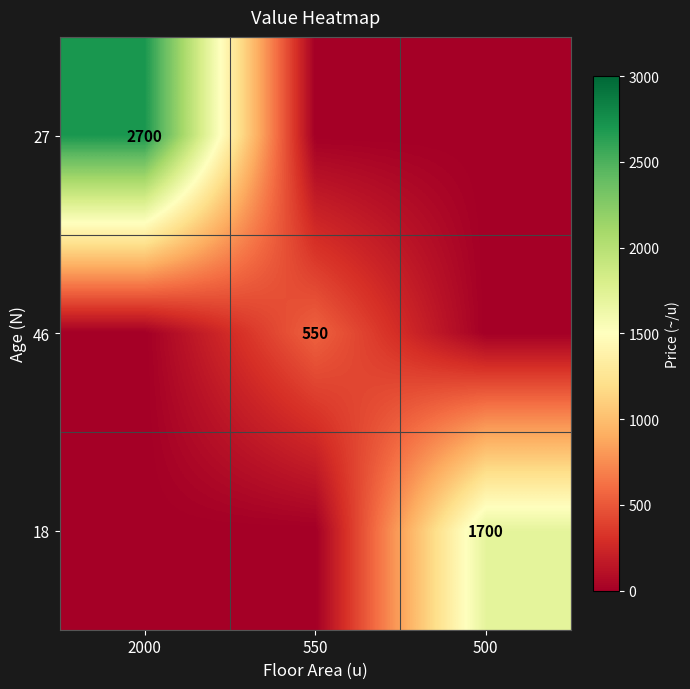

Is the value of 18 at 2000 greater than the value of 27 at 550?

No